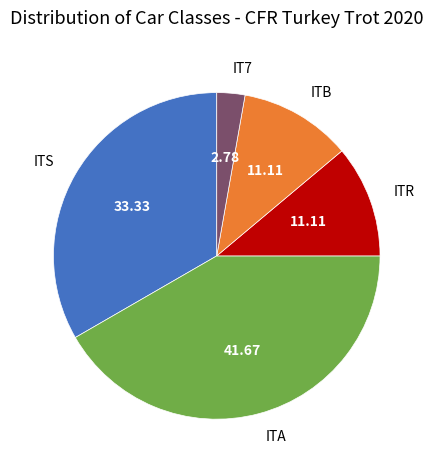

What is the largest slice in the pie chart?

ITA